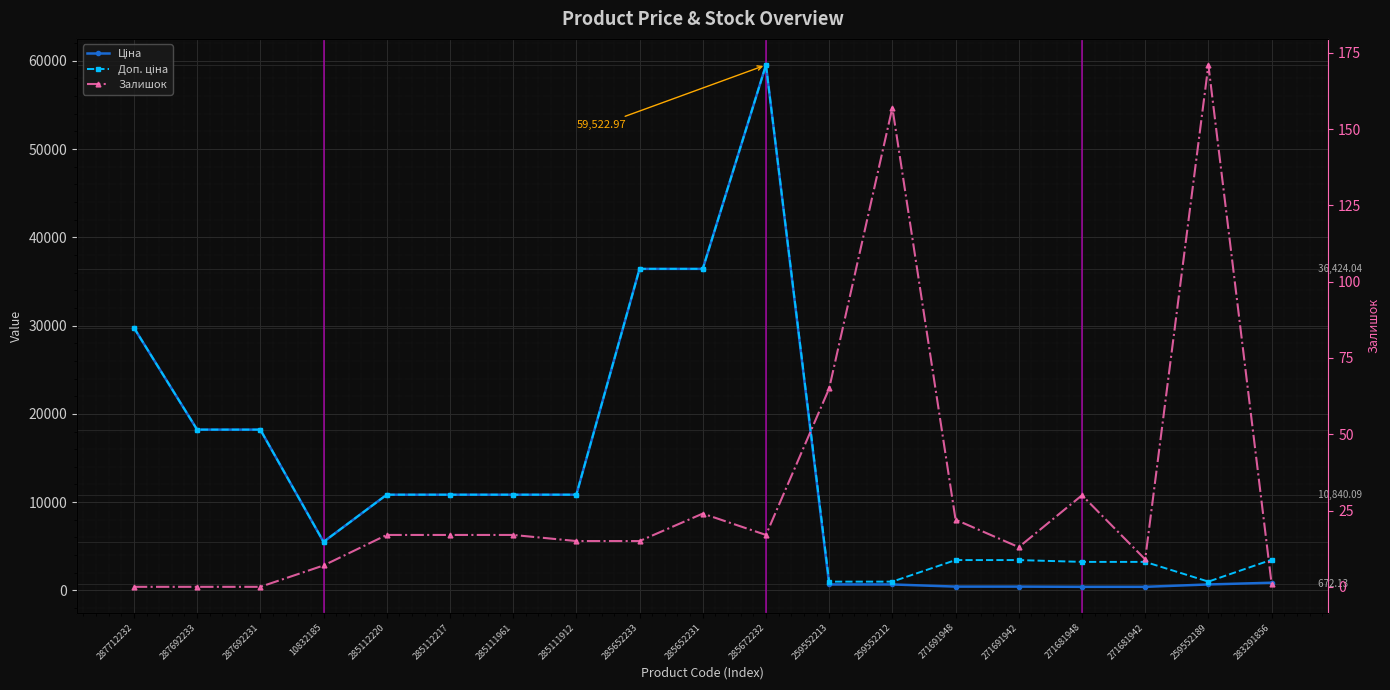

Which series has the largest range (max minus min)?

Ціна